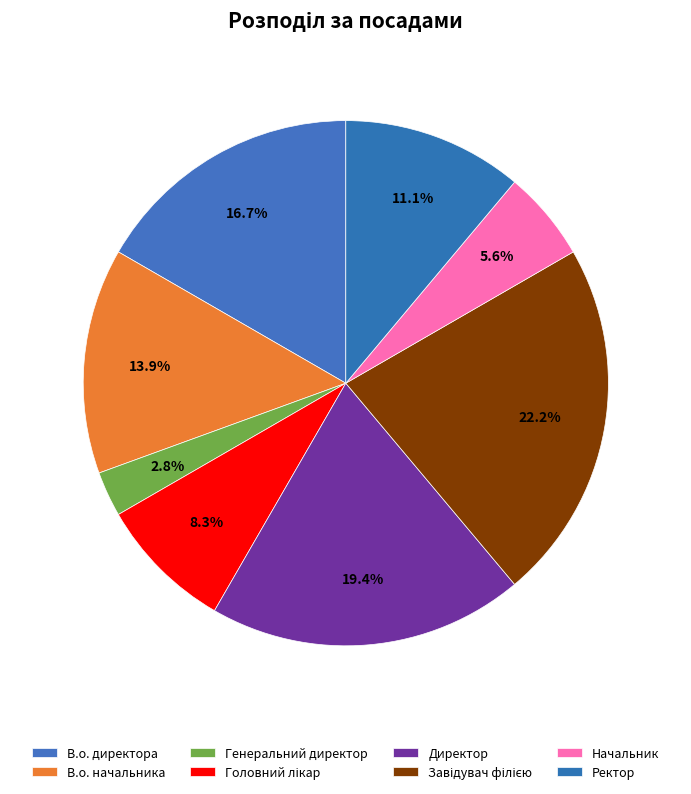

Is it true that Директор is 19% of the pie?

True